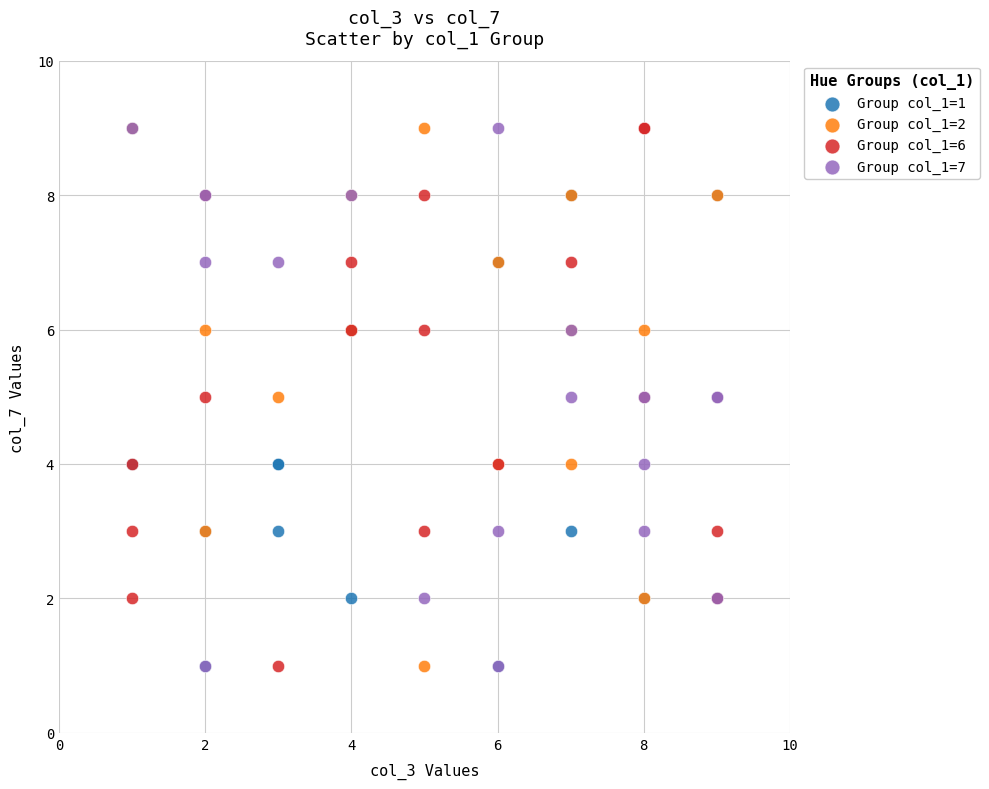

What are all the series names shown in the legend?

Group col_1=1, Group col_1=2, Group col_1=6, Group col_1=7